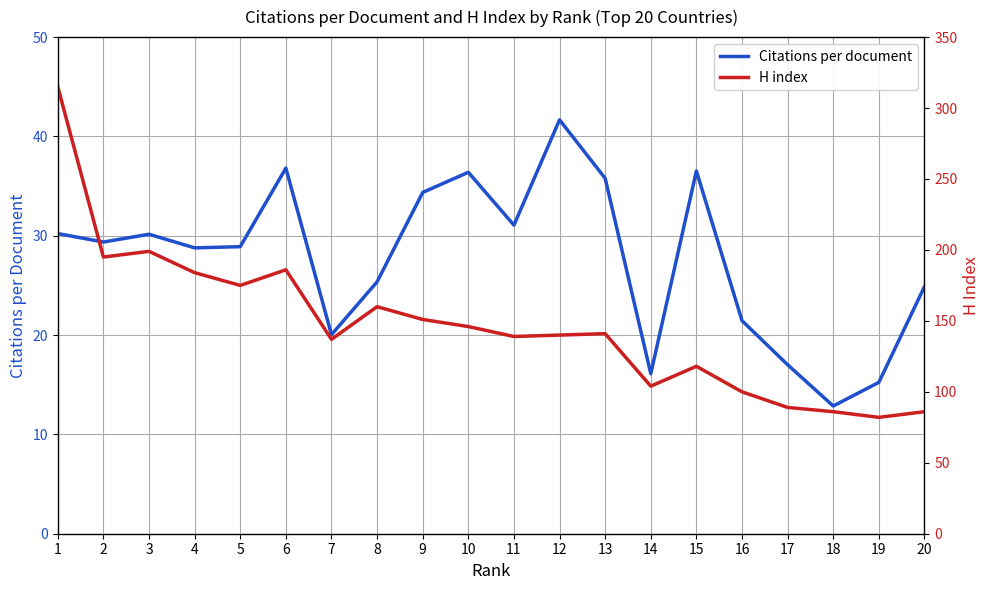

Reading left to right, list all the values displayed in this chart.

Citations per document: 1=30.2	2=29.4	3=30.1	4=28.8	5=28.9	6=36.8	7=20.0	8=25.4	9=34.4	10=36.4	11=31.1	12=41.7	13=35.8	14=16.1	15=36.5	16=21.4	17=17.0	18=12.9	19=15.2	20=24.9
H index: 1=315.0	2=195.0	3=199.0	4=184.0	5=175.0	6=186.0	7=137.0	8=160.0	9=151.0	10=146.0	11=139.0	12=140.0	13=141.0	14=104.0	15=118.0	16=100.0	17=89.0	18=86.0	19=82.0	20=86.0